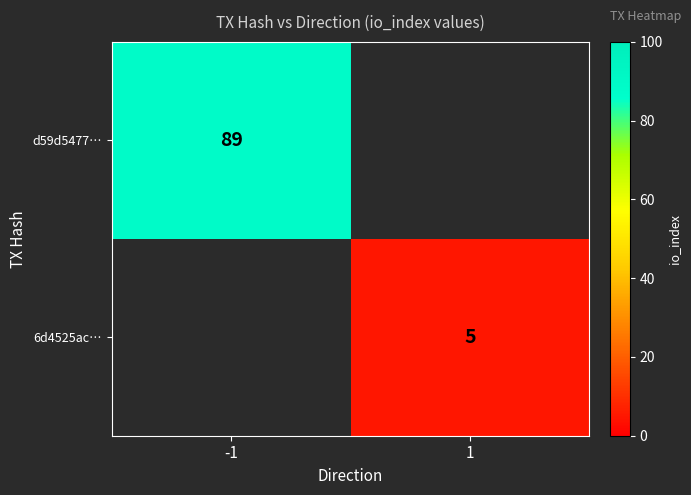

Is the value of 6d4525ac… at 1 greater than the value of d59d5477… at -1?

No